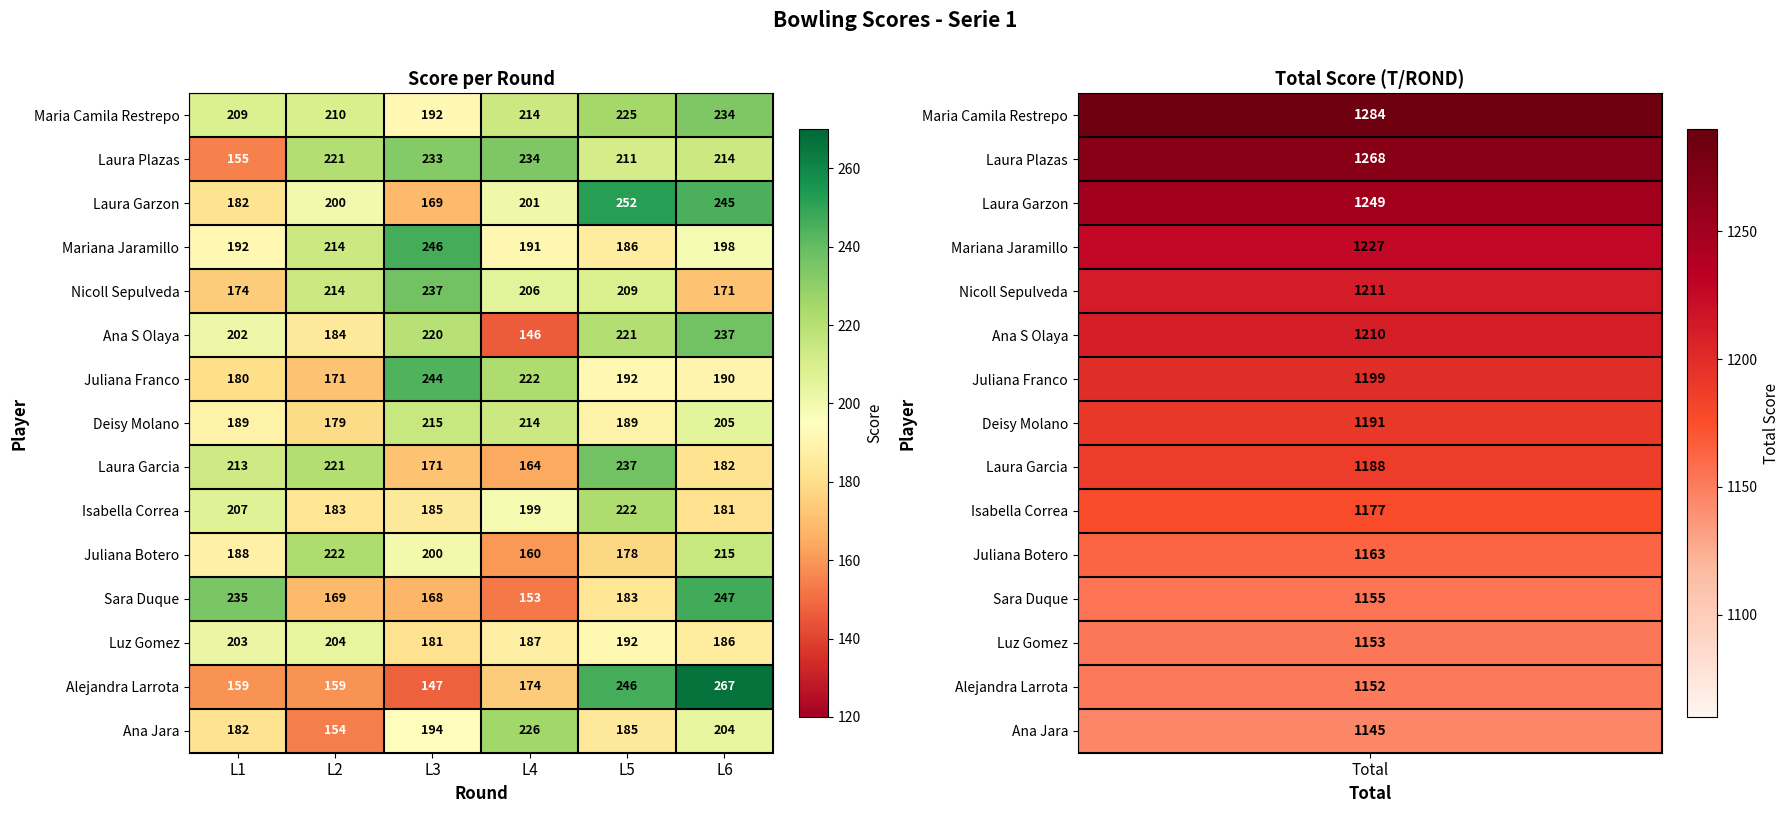

Is it true that Isabella Correa equals 207 at L1?

True